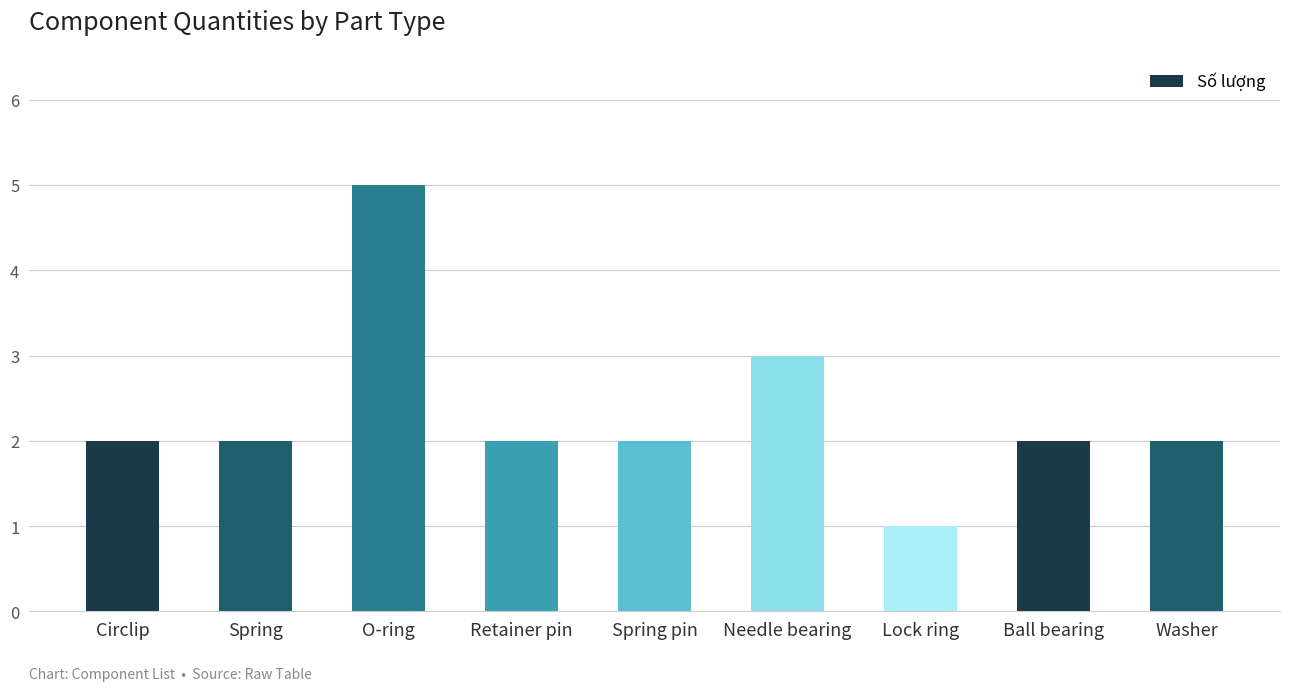

True or false: the data shows 2 at Retainer pin.

True